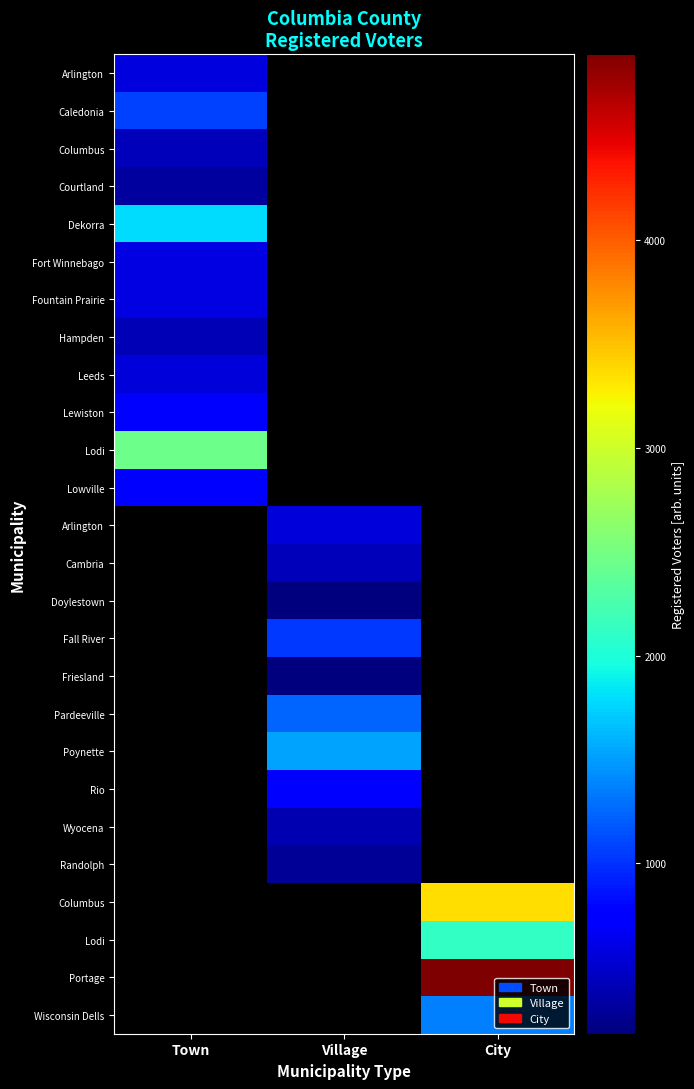

At which category does the chart reach its peak across all series?

City